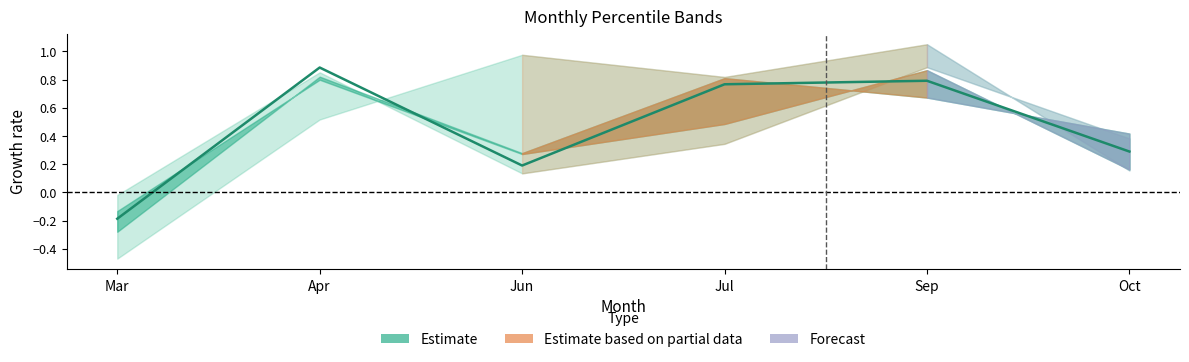

Which category has the highest value in the pct25 series?

Apr